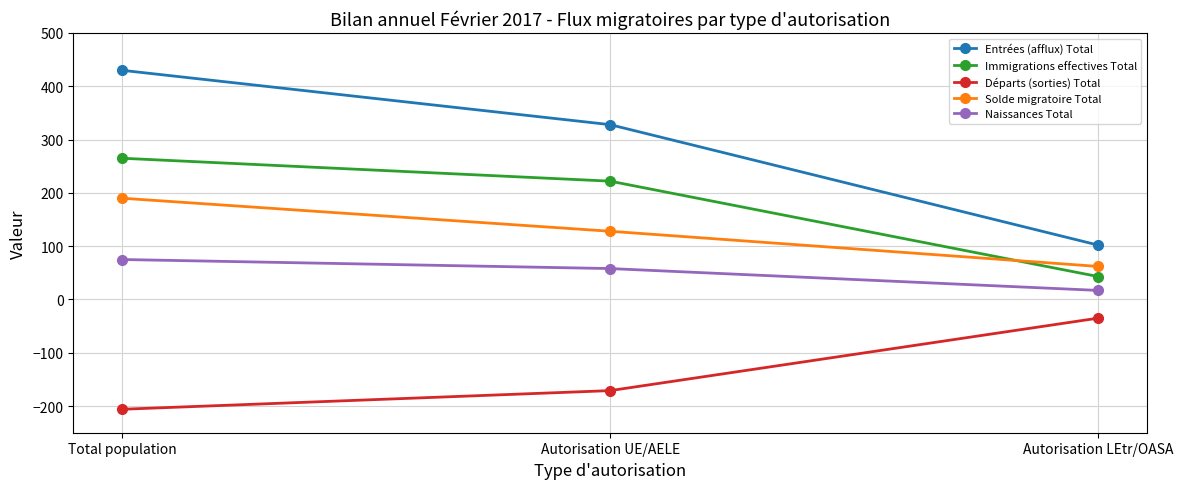

How many series are shown in this chart?

5